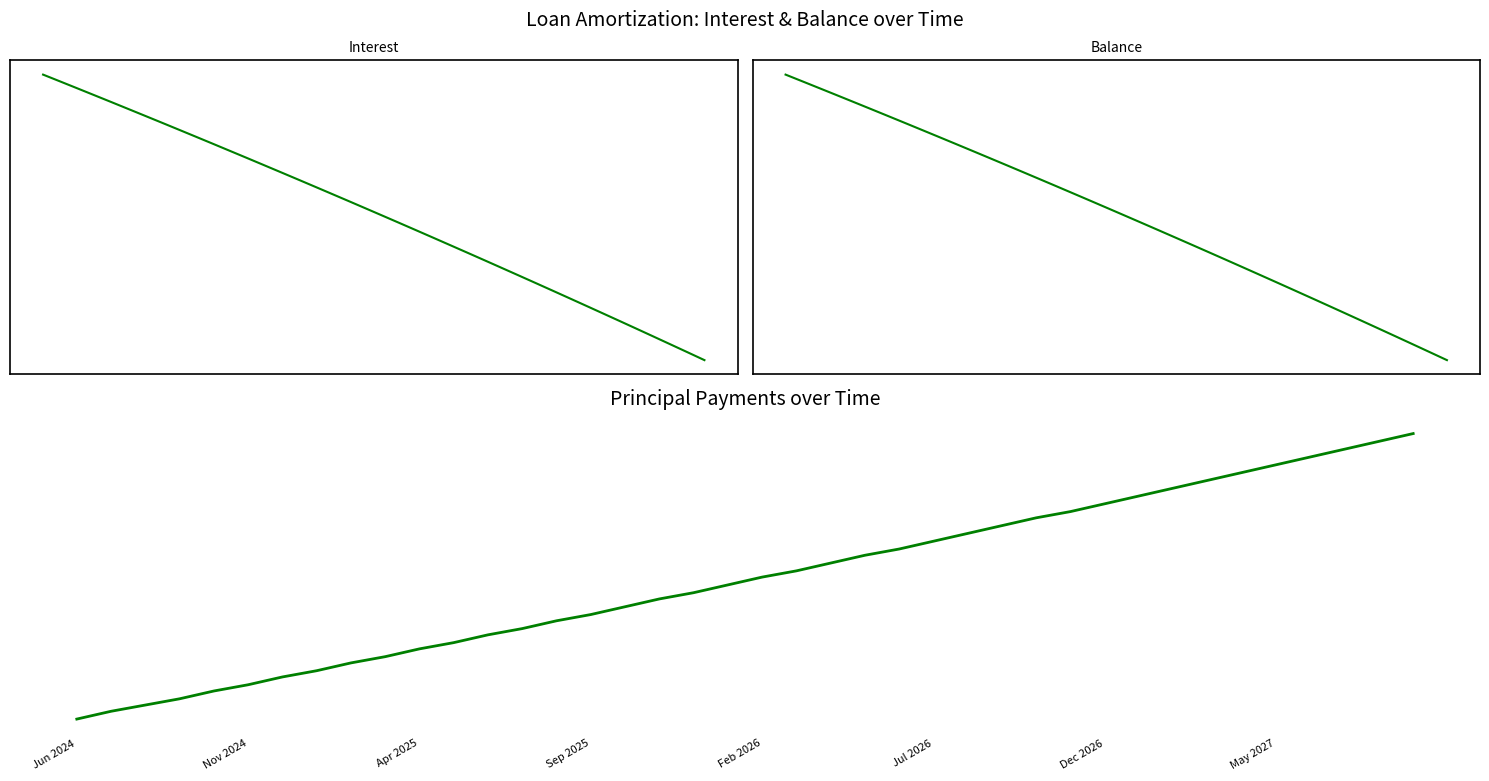

What is the sum of all Balance values?

2700314.0